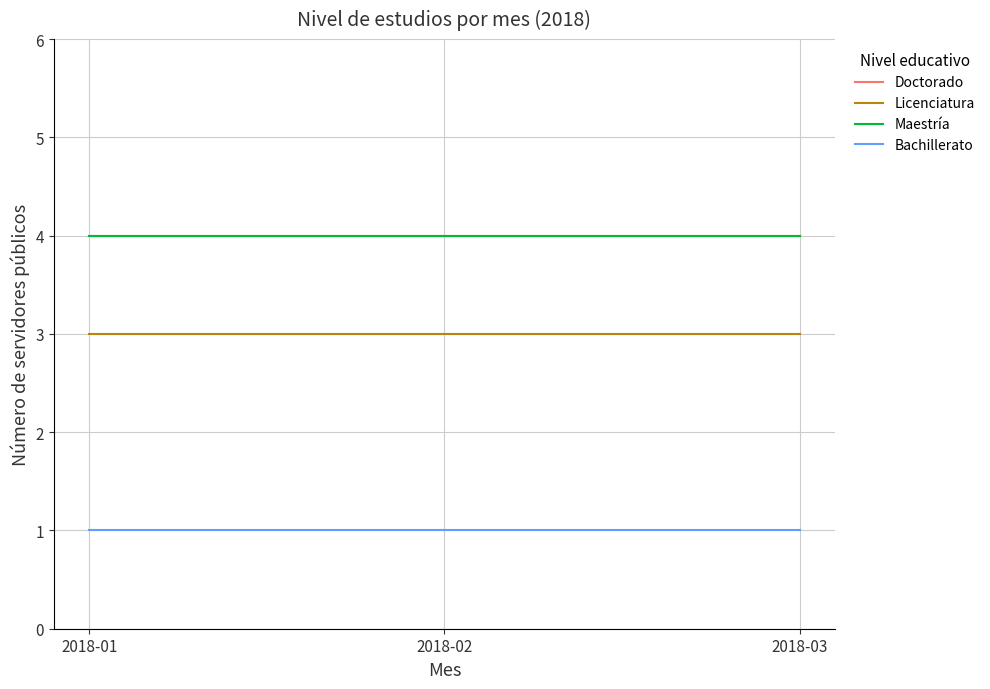

Does the chart display data point markers on the line(s)?

No